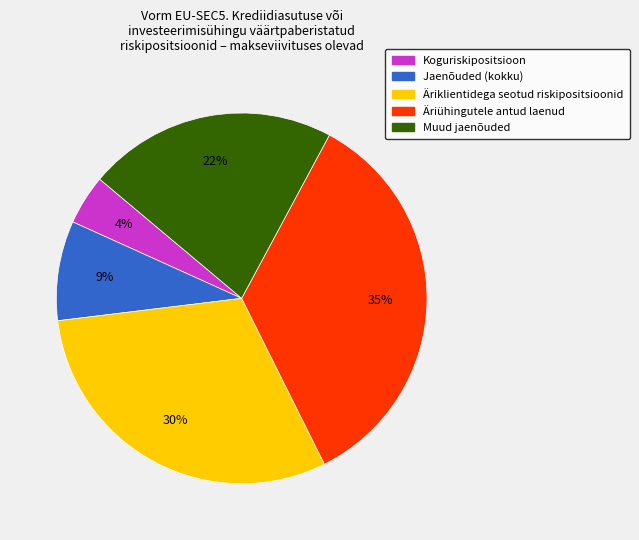

To the nearest percent, what is the average slice percentage?

20%